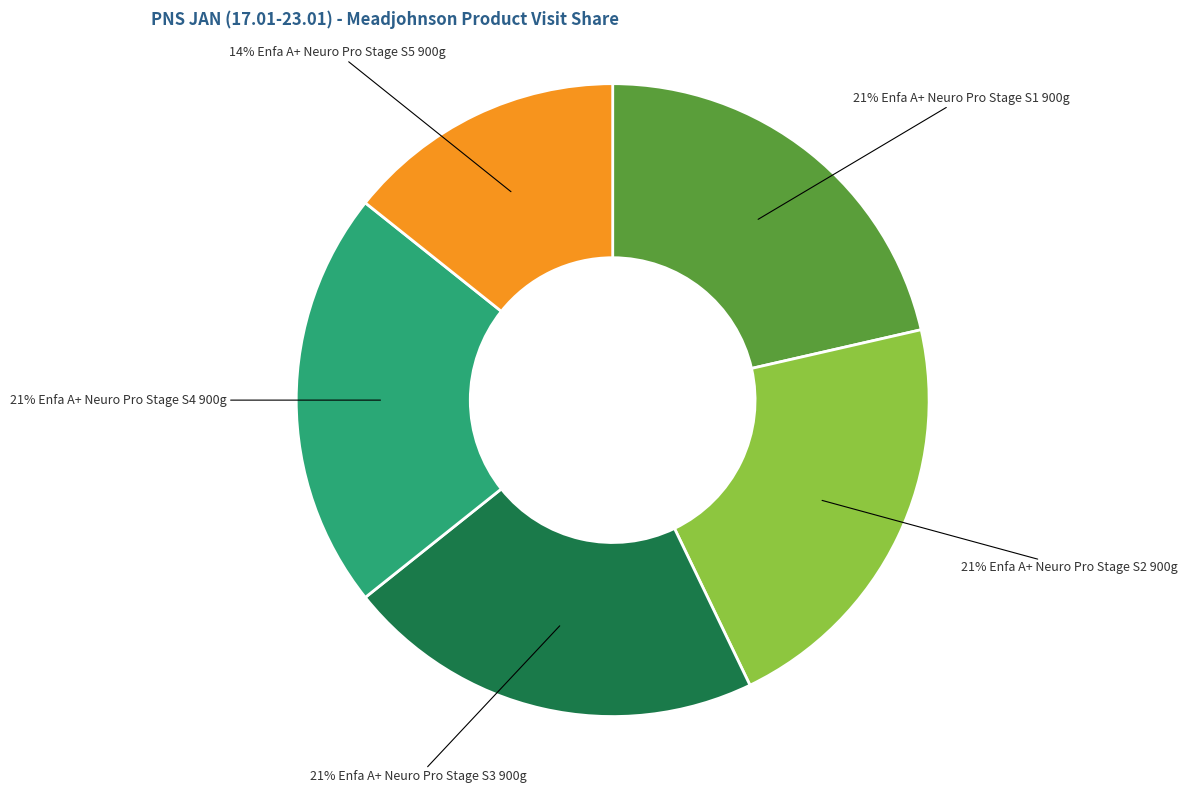

Is there any slice that represents more than half of the pie?

No